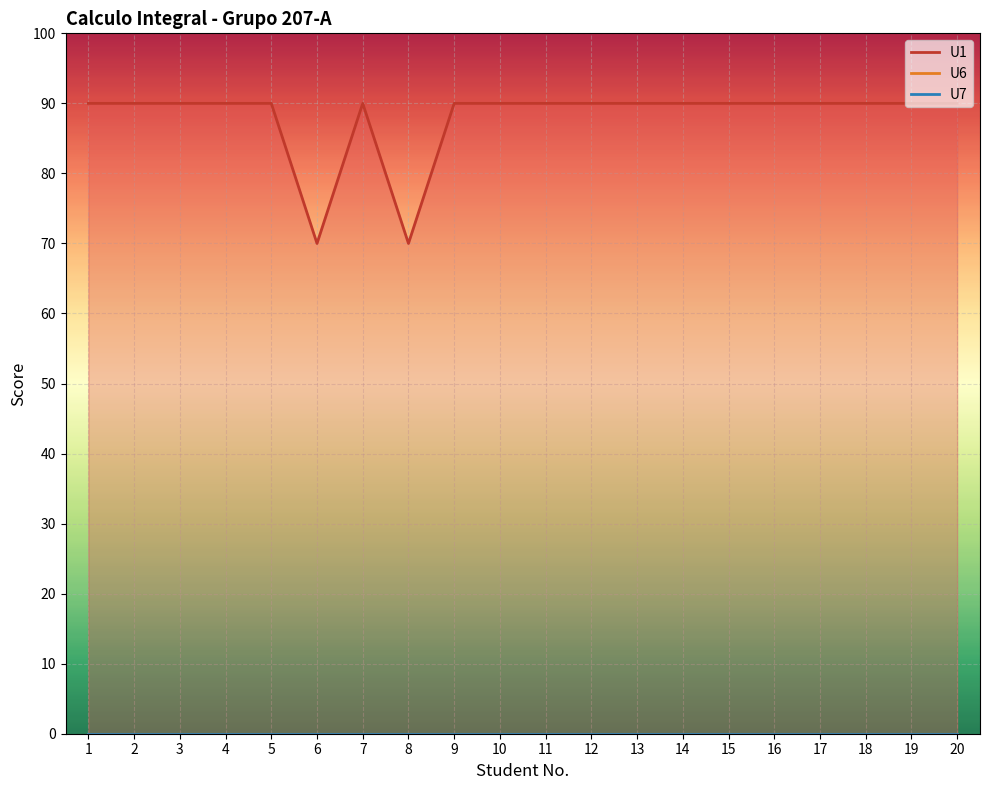

List the series in order of their peak value, highest first.

U1, U6, U7